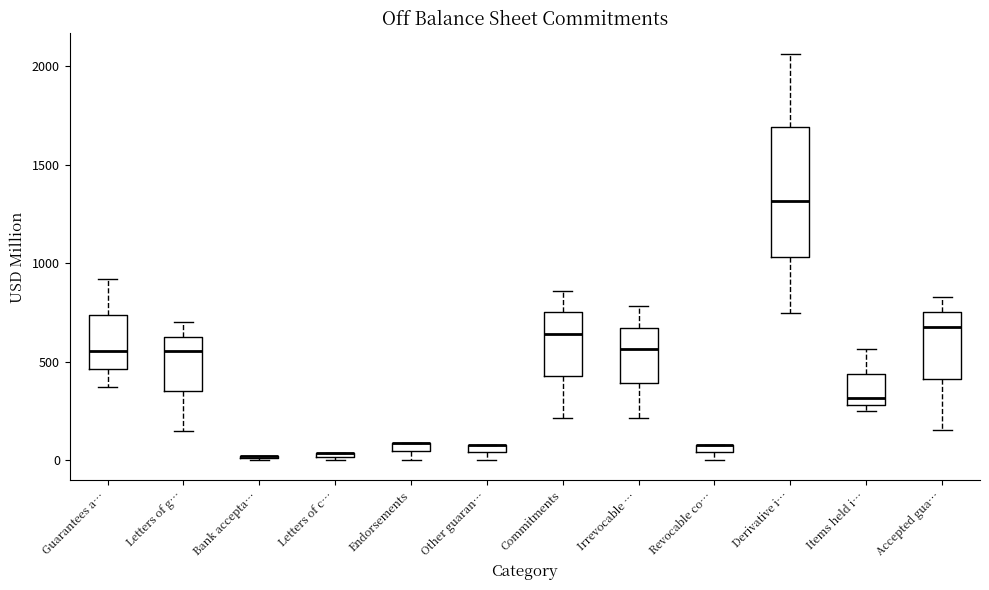

Where does the median line of the box for Guarantees a… sit on the y-axis? The values are not printed on the chart, so give them approximately, as read against the axis.

550